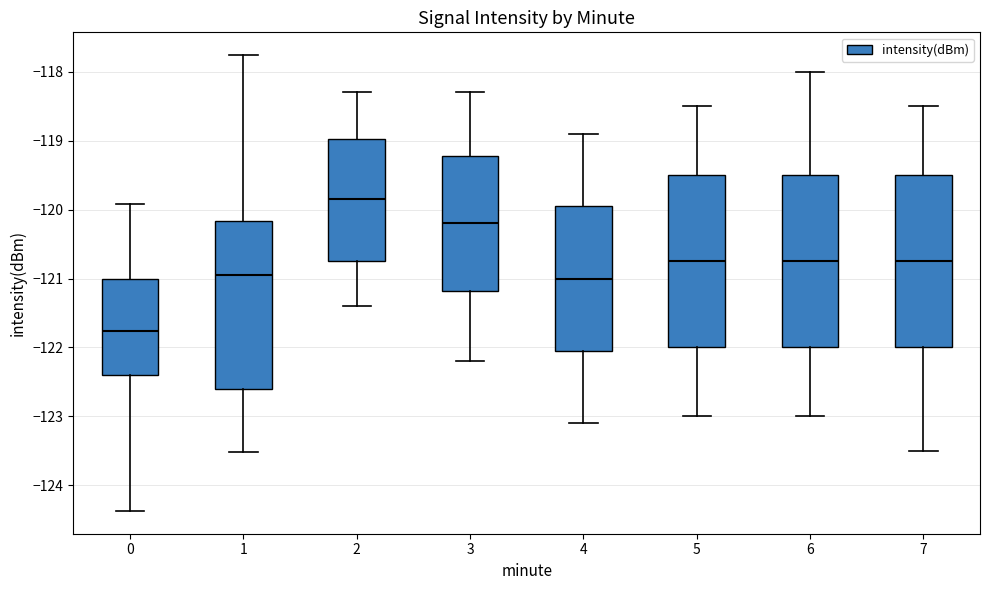

Reading left to right, read every box against the y-axis: the position of its median line, the range the box covers, and the ends of its whiskers. The values are not printed on the chart, so give them approximately, as read against the axis.

0: median -121.8, box -122.4 to -121.0, whiskers -124.4 to -119.9
1: median -121.0, box -122.6 to -120.2, whiskers -123.5 to -117.8
2: median -119.8, box -120.7 to -119.0, whiskers -121.4 to -118.3
3: median -120.2, box -121.2 to -119.2, whiskers -122.2 to -118.3
4: median -121.0, box -122.0 to -119.9, whiskers -123.1 to -118.9
5: median -120.7, box -122.0 to -119.5, whiskers -123.0 to -118.5
6: median -120.7, box -122.0 to -119.5, whiskers -123.0 to -118.0
7: median -120.7, box -122.0 to -119.5, whiskers -123.5 to -118.5